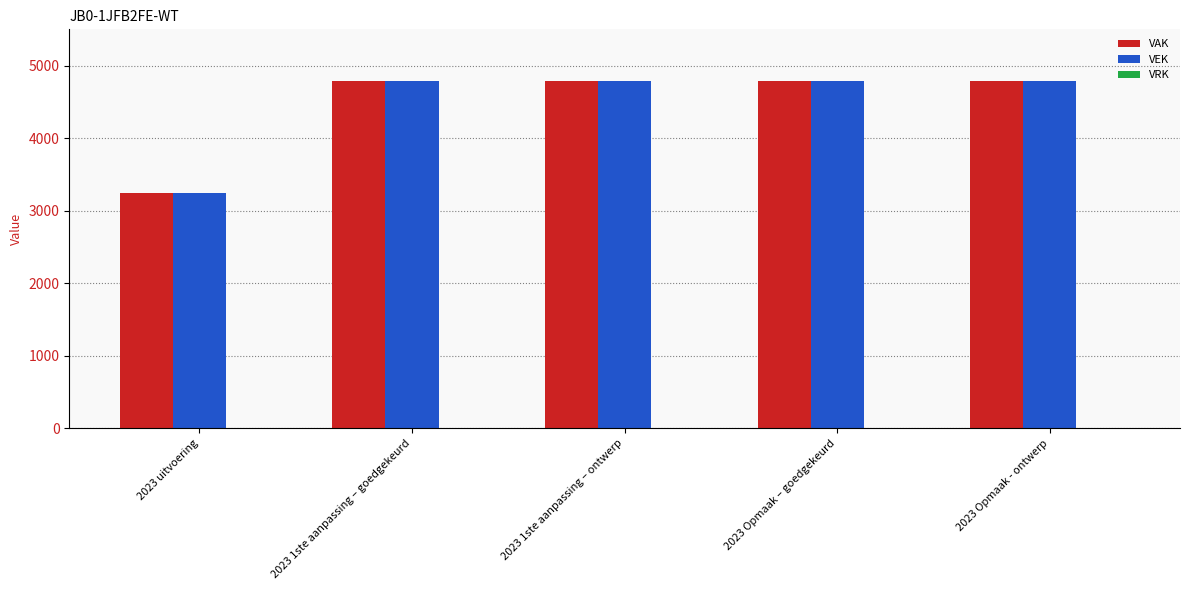

What is the sum of the VAK values at 2023 1ste aanpassing – ontwerp and 2023 1ste aanpassing – goedgekeurd?

9566